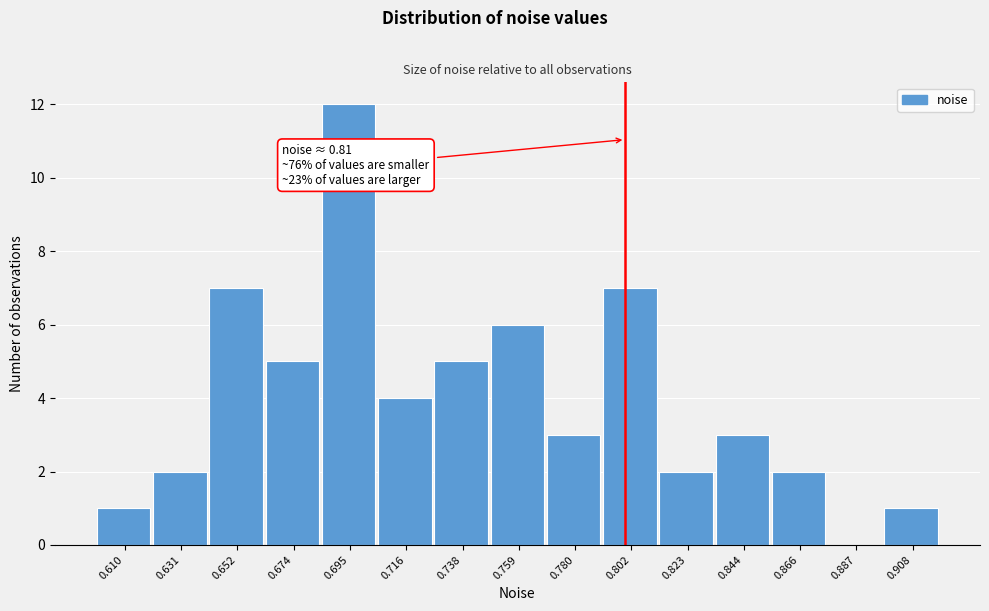

Reading left to right, transcribe all the data shown in this chart.

0.610=1	0.631=2	0.652=7	0.674=5	0.695=12	0.716=4	0.738=5	0.759=6	0.780=3	0.802=7	0.823=2	0.844=3	0.866=2	0.887=0	0.908=1